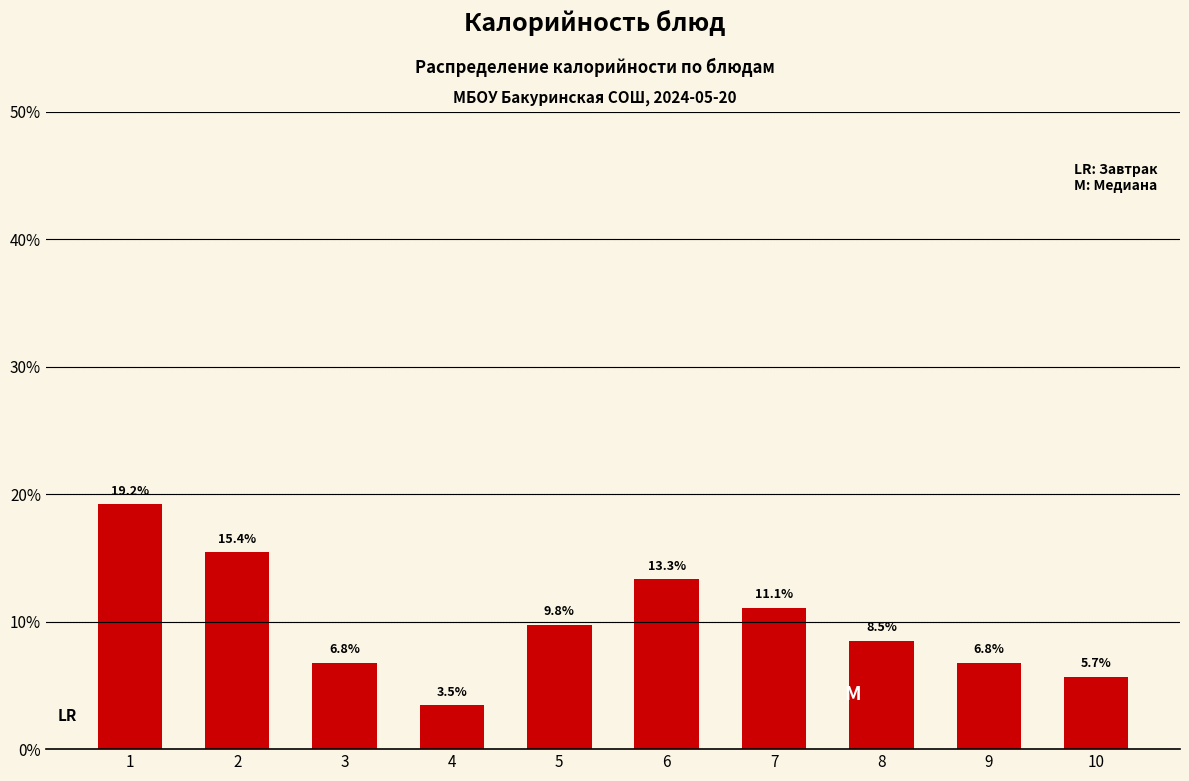

Reading right to left, list all the values displayed in this chart.

5.7	6.8	8.5	11.1	13.3	9.8	3.5	6.8	15.4	19.2